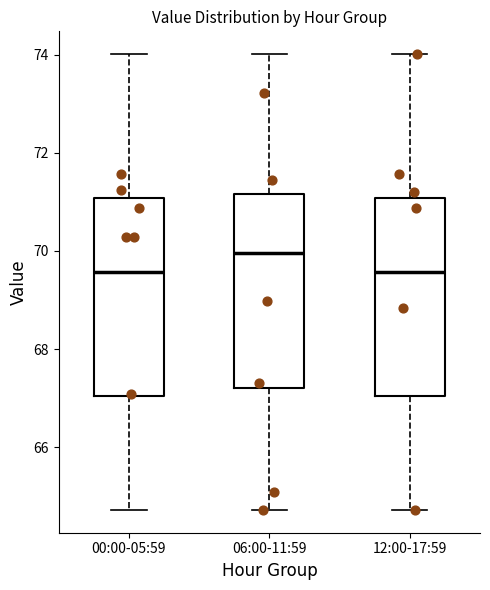

Reading left to right, transcribe this box plot: for each box, give where its median line is, the range the box spans, and where its two whiskers end, as read against the y-axis. The values are not printed on the chart, so give them approximately, as read against the axis.

00:00-05:59: median 69.6, box 67.0 to 71.0, whiskers 64.8 to 74.0
06:00-11:59: median 70.0, box 67.2 to 71.2, whiskers 64.8 to 74.0
12:00-17:59: median 69.6, box 67.0 to 71.0, whiskers 64.8 to 74.0